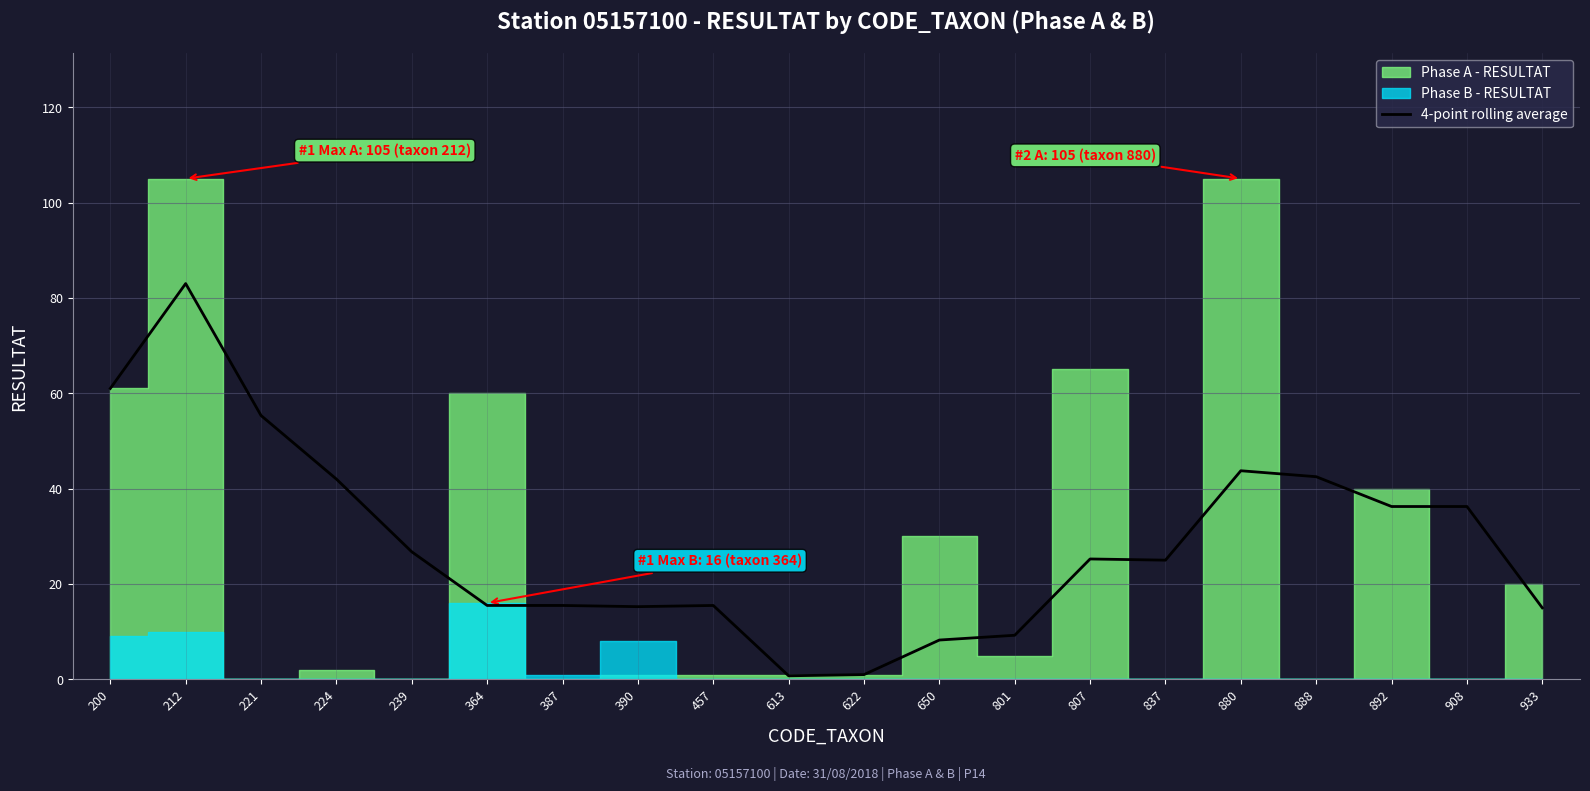

Read the value at 221.

55.3